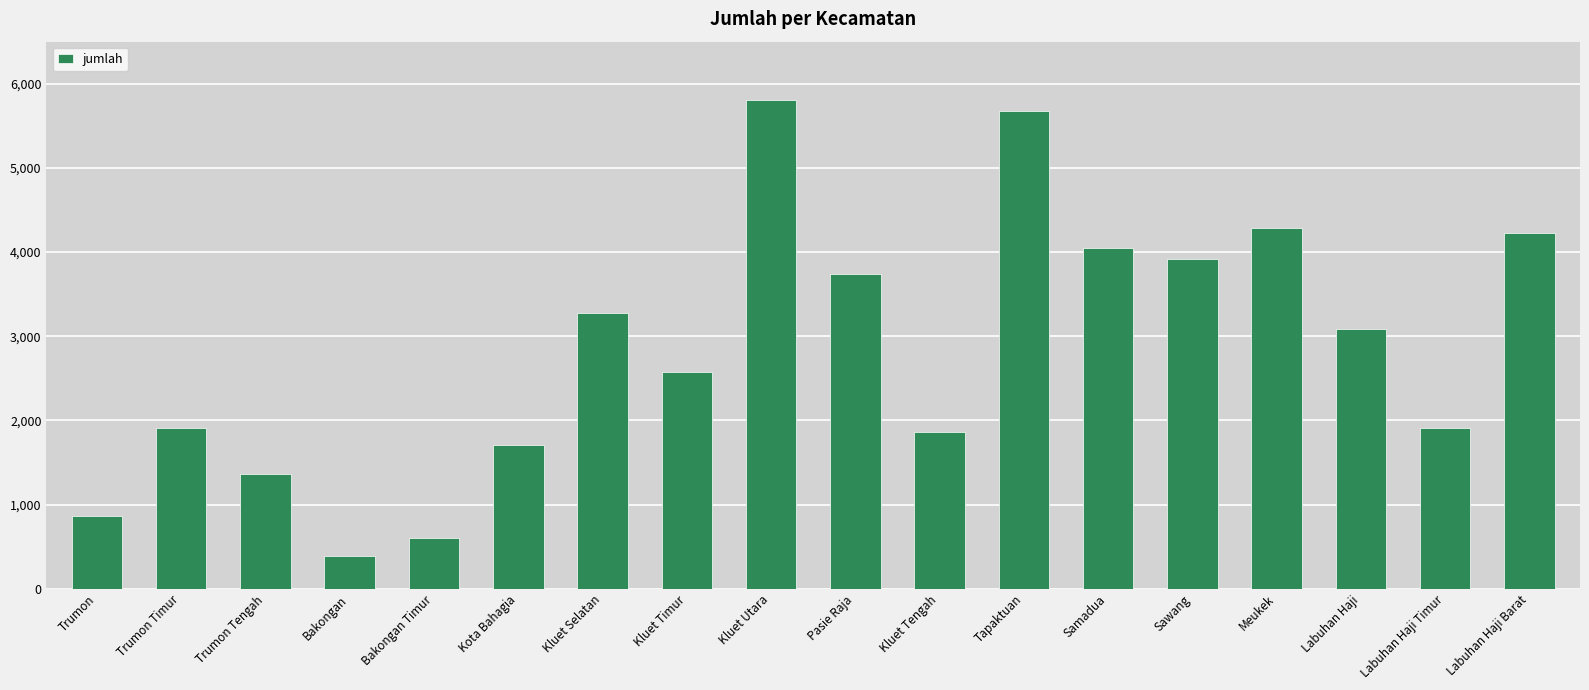

What is the difference between the second highest and second lowest values?

5080